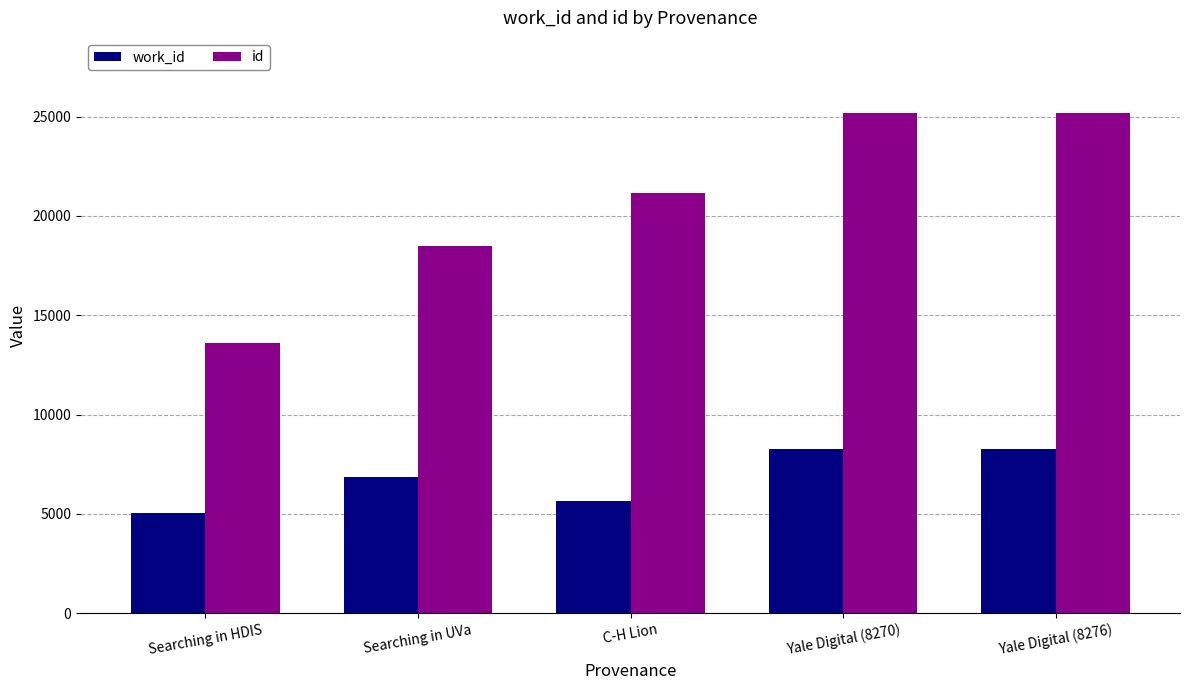

The work_id series shows 5070 at Searching in HDIS. True or false?

True